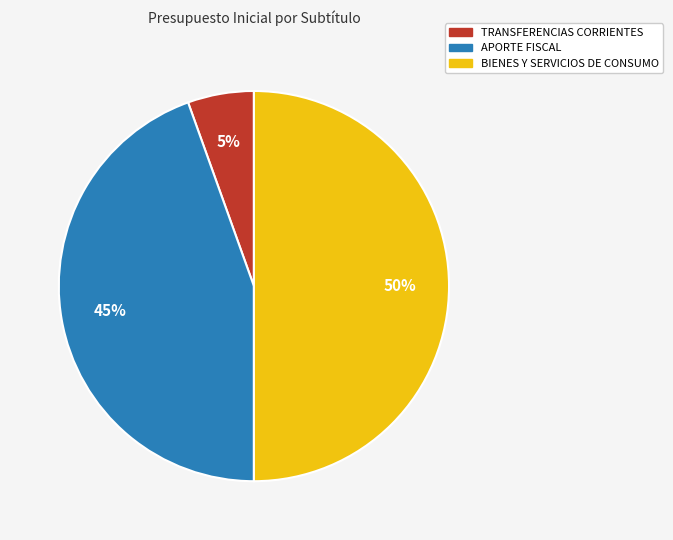

Combined, do TRANSFERENCIAS CORRIENTES and BIENES Y SERVICIOS DE CONSUMO account for over 50%?

Yes